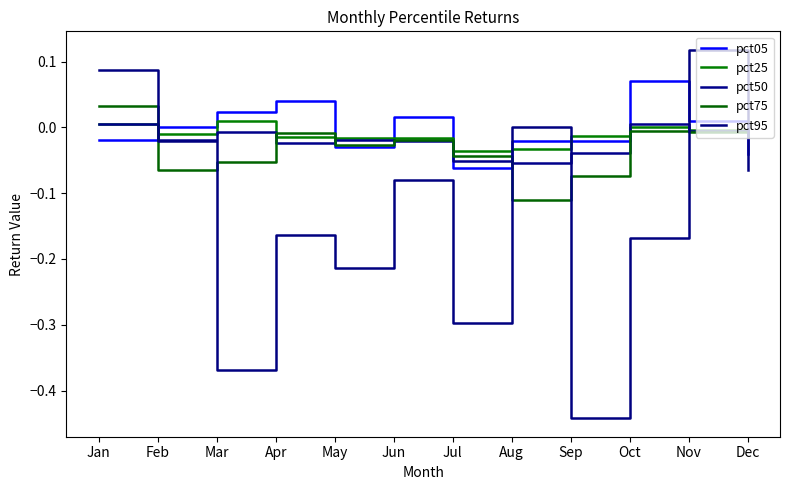

In pct25, how many points are lower than both neighbors (excluding endpoints)?

2